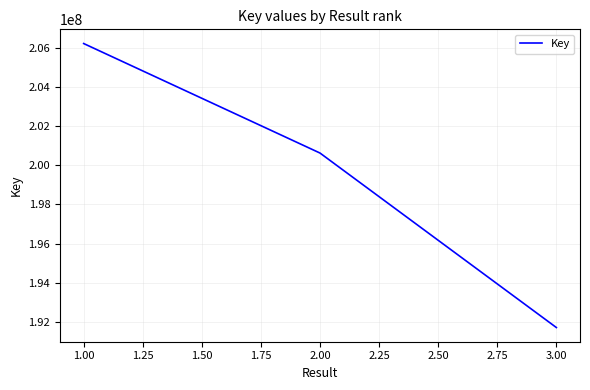

What is the minimum value shown in the chart?

191696234